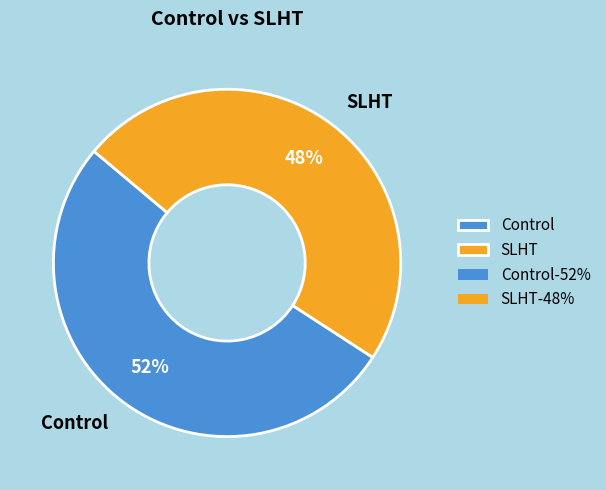

Which category has the biggest portion of the pie?

Control